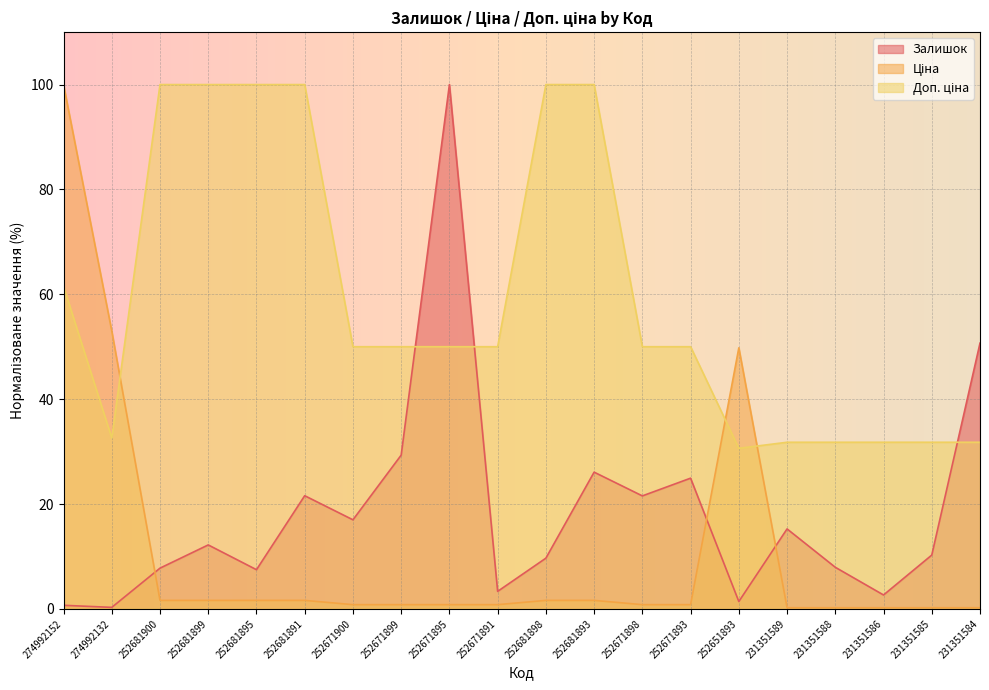

What is the lowest value of the Доп. ціна series?

30.6